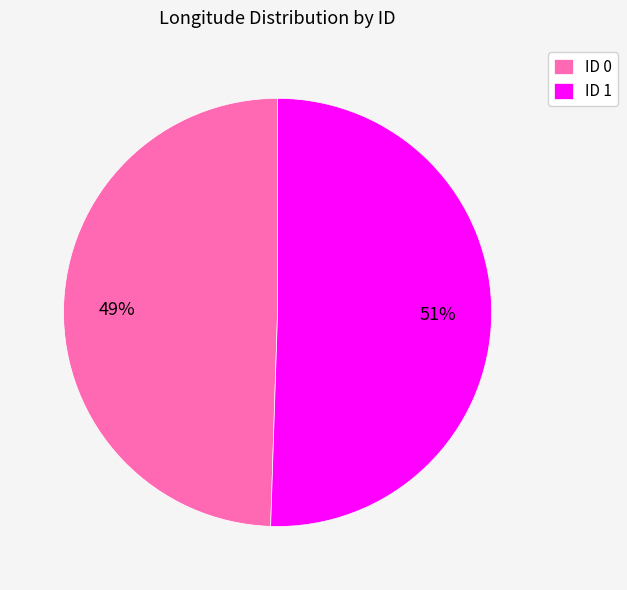

Rank the categories by value from highest to lowest.

ID 1, ID 0